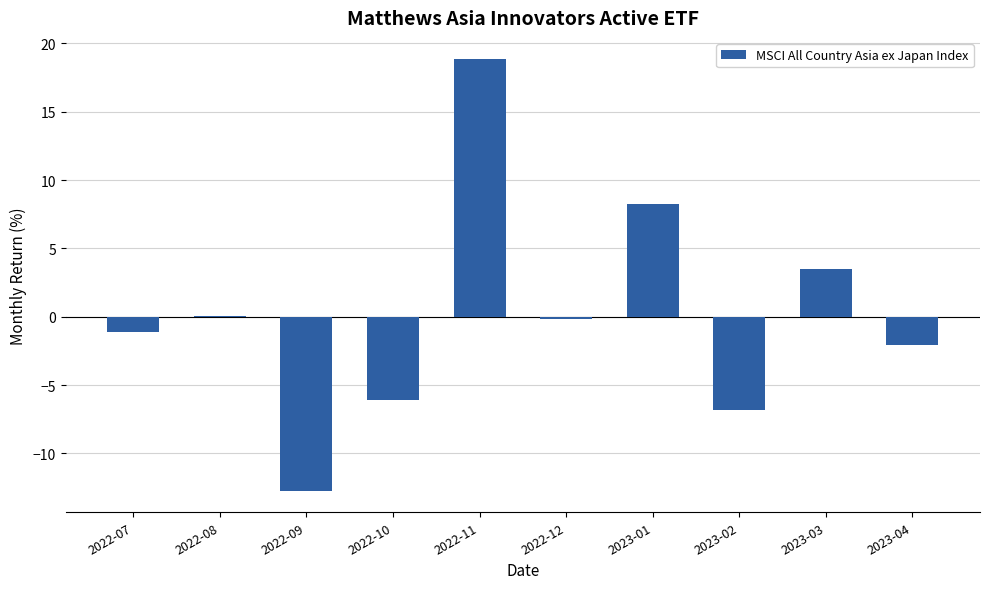

Count the number of data series in this chart.

1